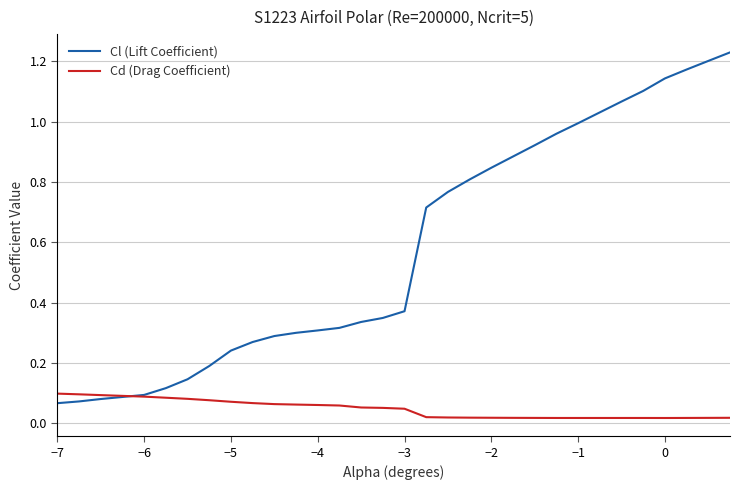

In Cd (Drag Coefficient), how many points are lower than both neighbors (excluding endpoints)?

2